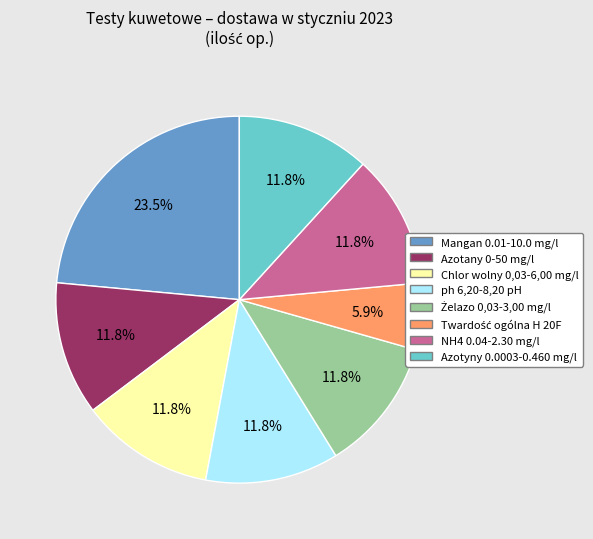

The Azotany 0-50 mg/l slice represents 12% of the pie. True or false?

True